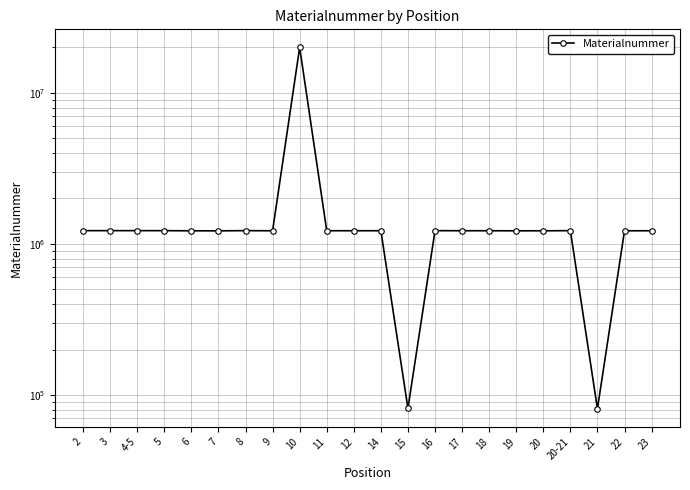

What is the difference between the second highest and minimum values?

1144075